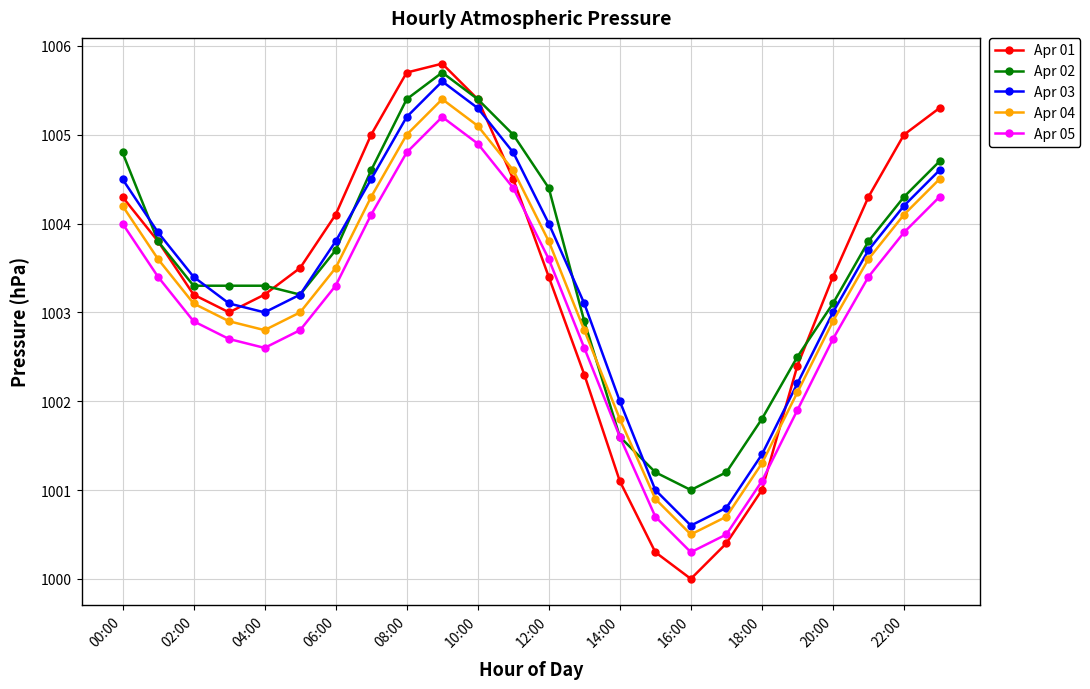

True or false: Apr 05 and Apr 04 cross at least once.

False